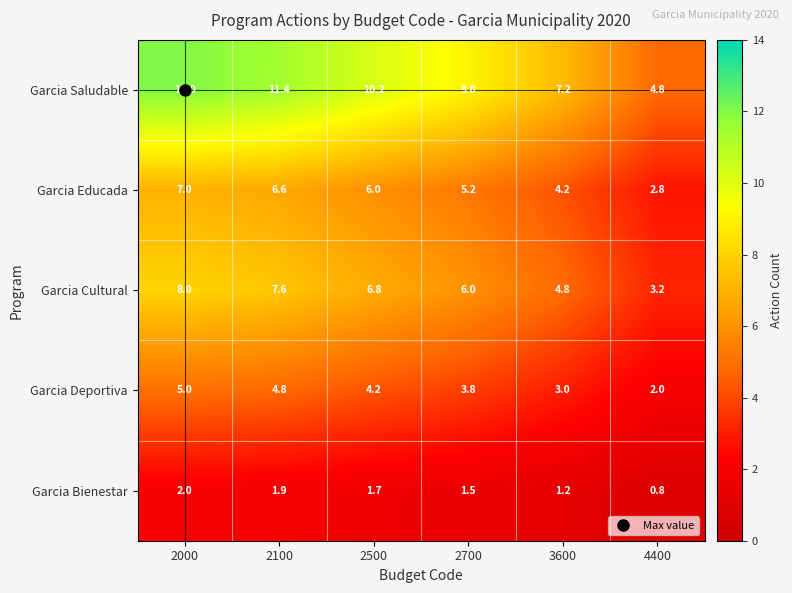

Is it true that Garcia Bienestar equals 1.7 at 2500?

True